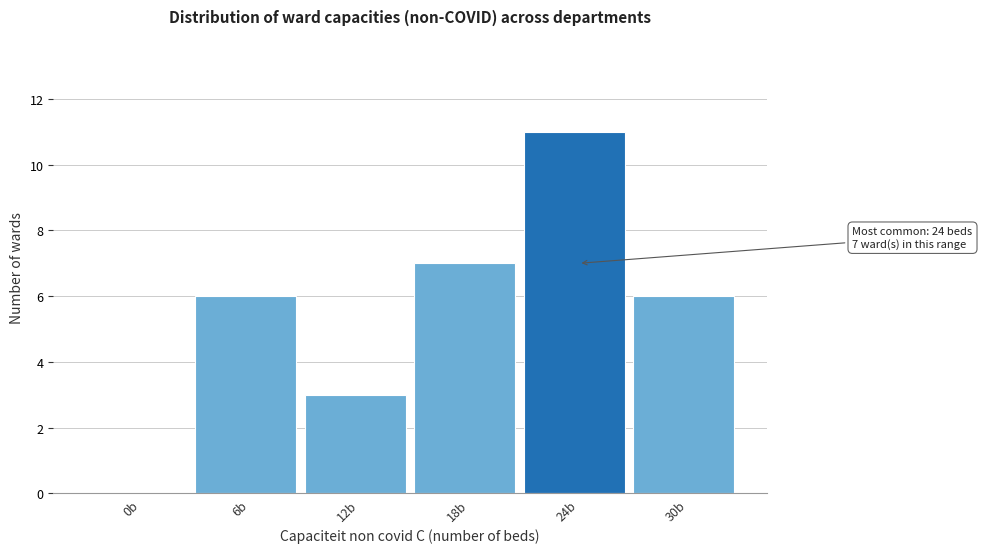

Reading right to left, list all the values displayed in this chart.

30b=6	24b=11	18b=7	12b=3	6b=6	0b=0